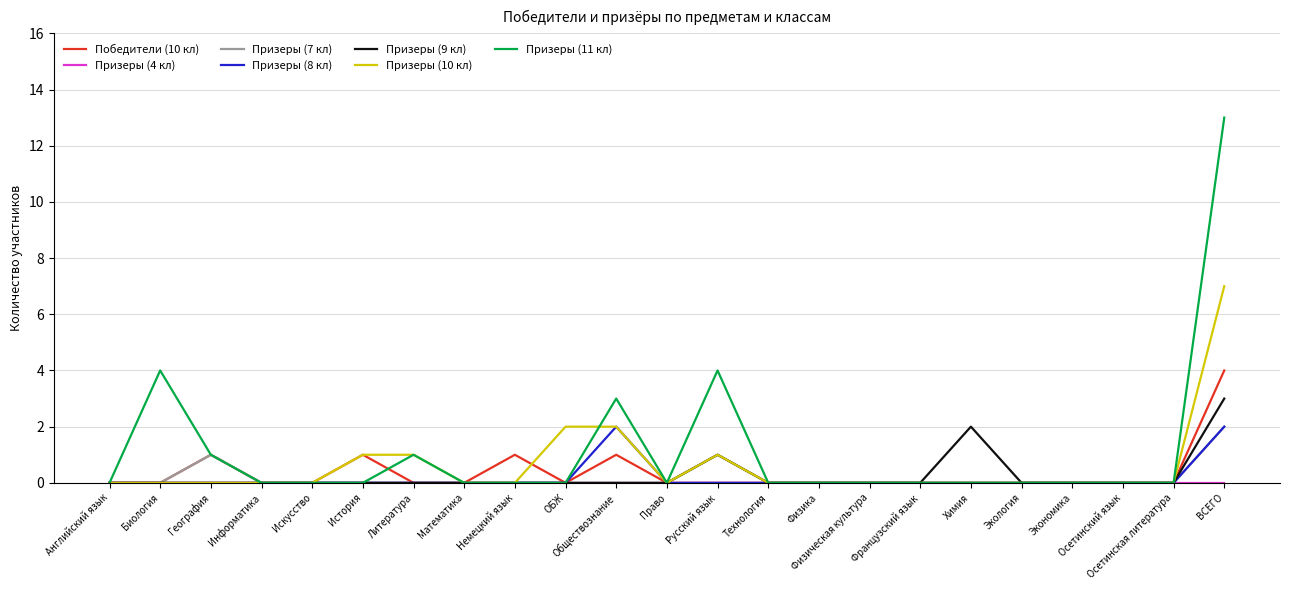

At which label is Призеры (9 кл) closest to 1?

Русский язык